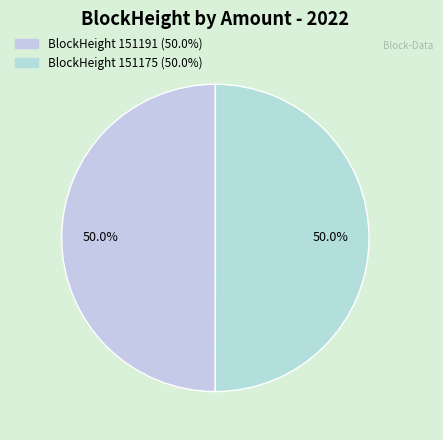

To the nearest percent, what is the average slice percentage?

50%